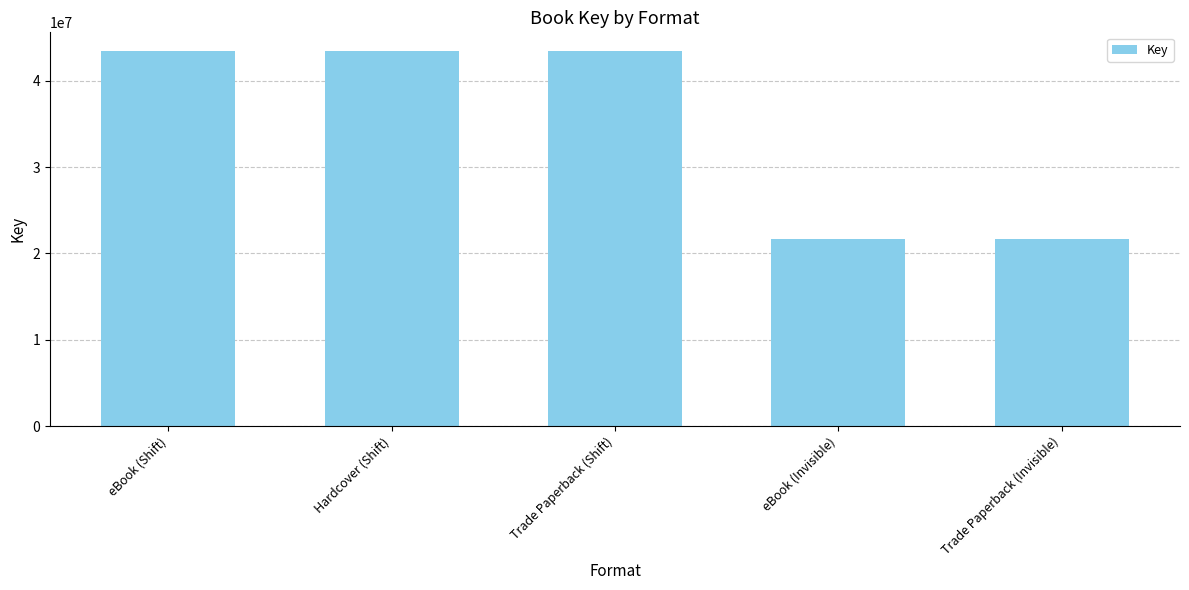

What is the difference between the maximum and minimum values?

21831202